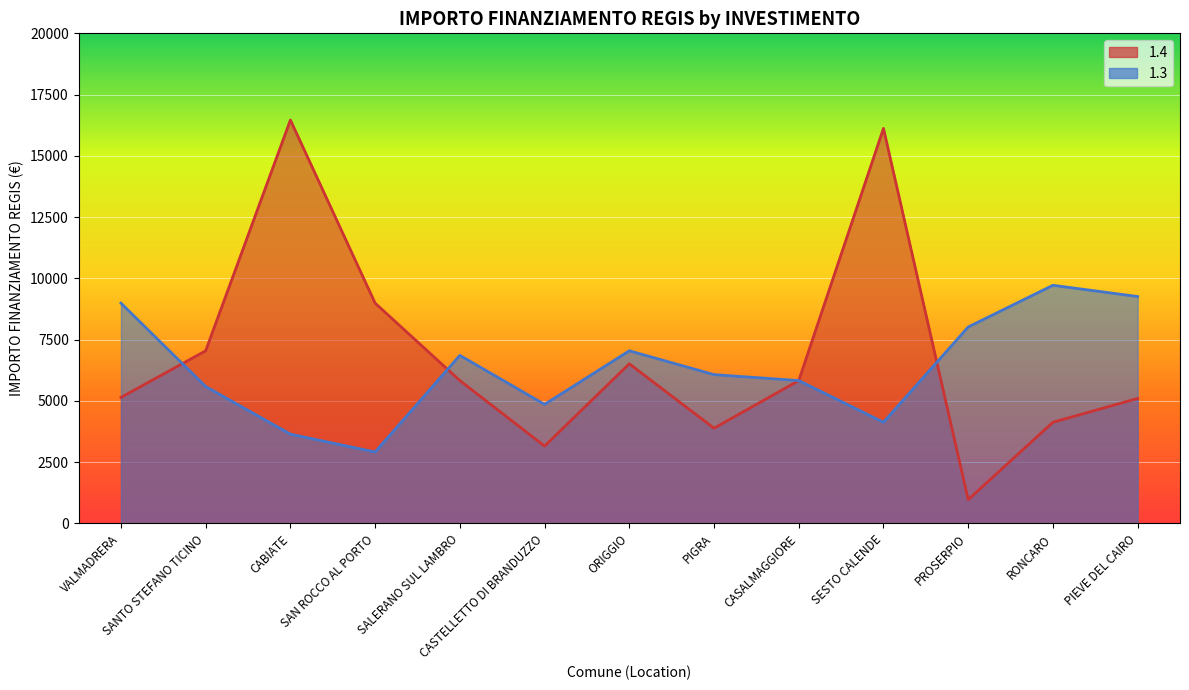

The 1.4 series shows 5369 at CASTELLETTO DI BRANDUZZO. True or false?

False